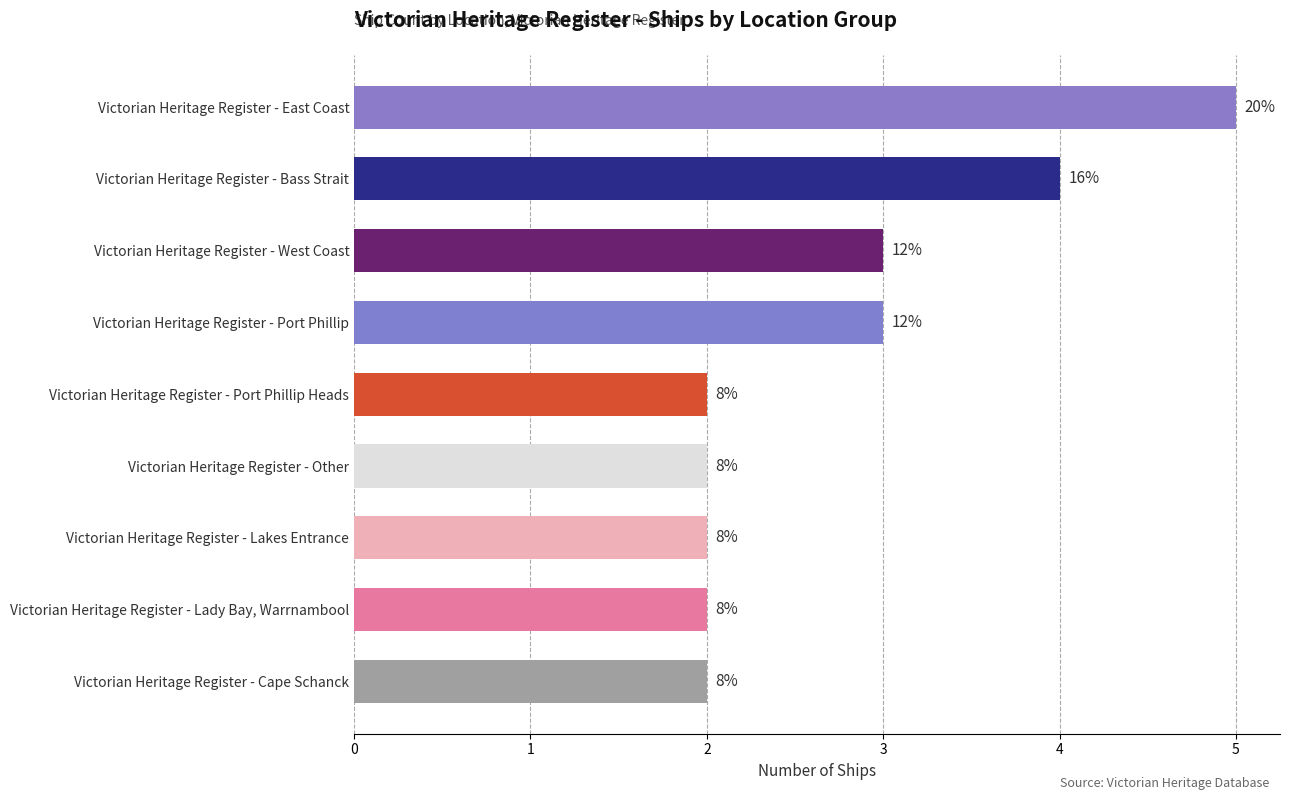

How many bars are there in total?

9